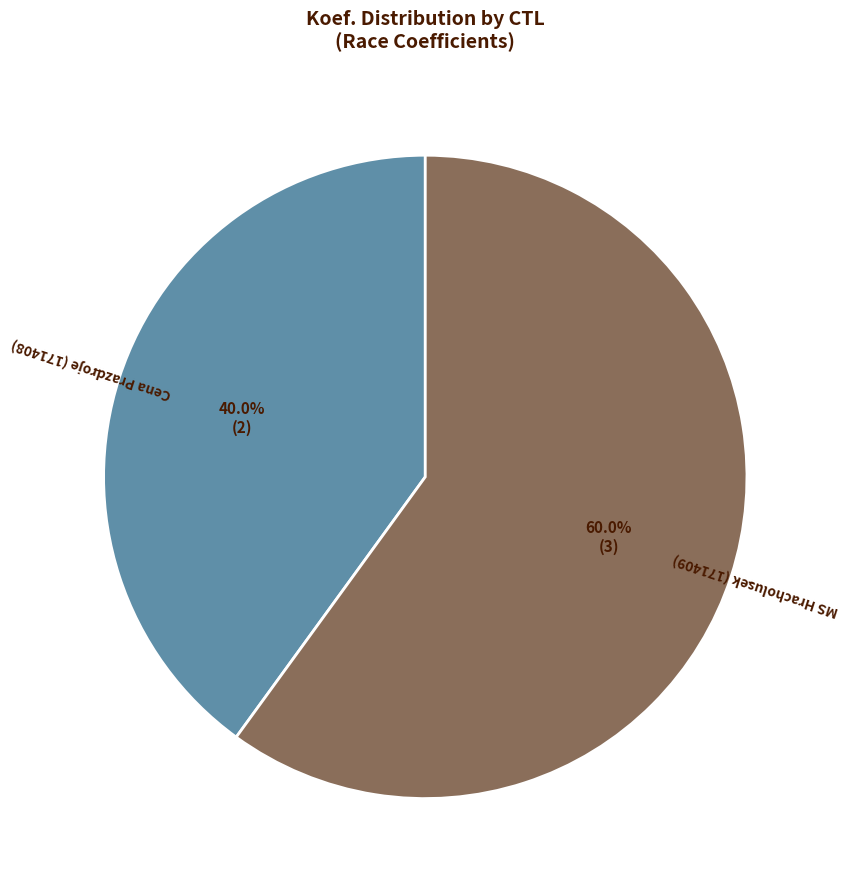

How much of the chart is everything except Cena Prazdroje (171408)?

60.0%